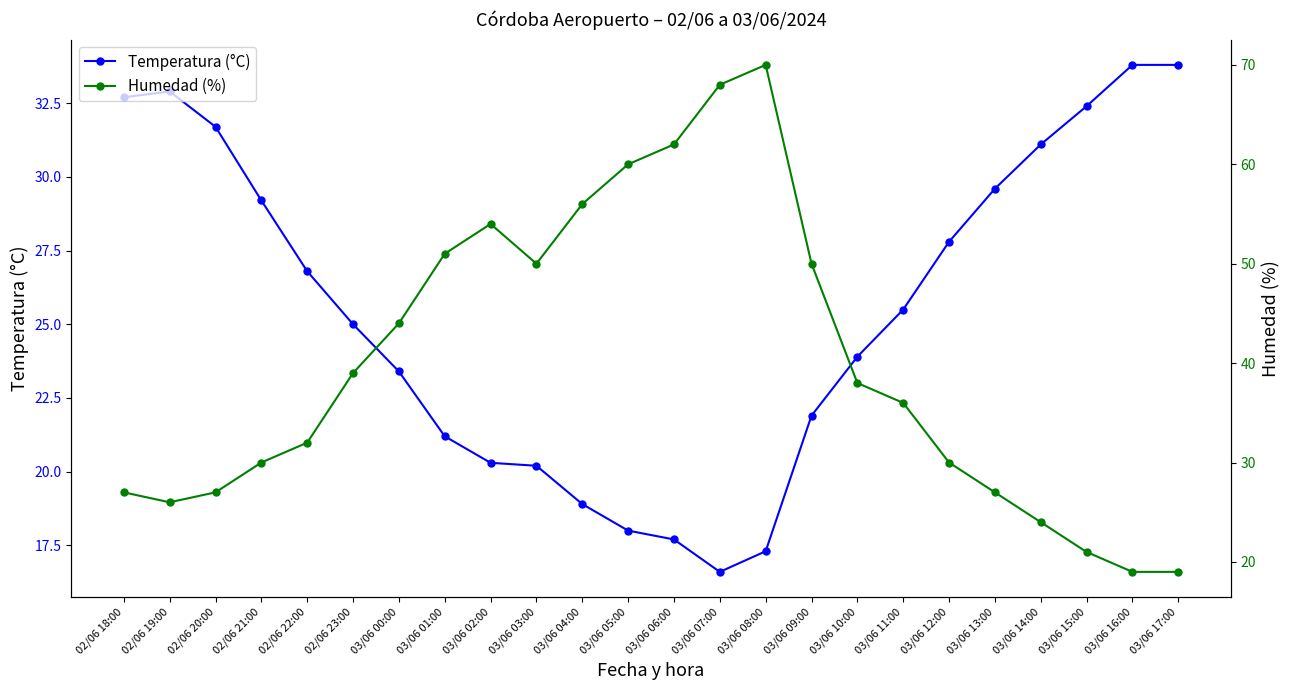

What is the total value across all series at 03/06 11:00?

61.5